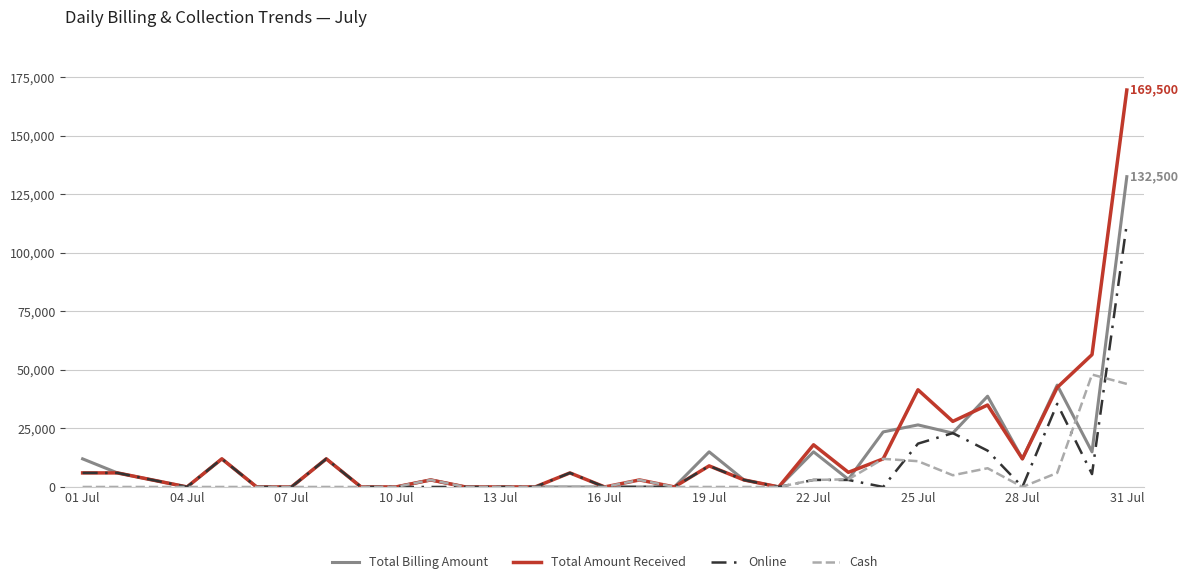

Which series ends up on top after the final intersection of Cash and Online?

Online